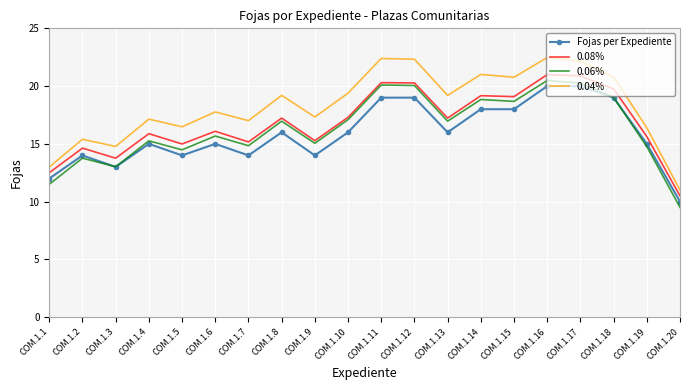

The value of Fojas per Expediente at COM.1.1 is 21.3. True or false?

False